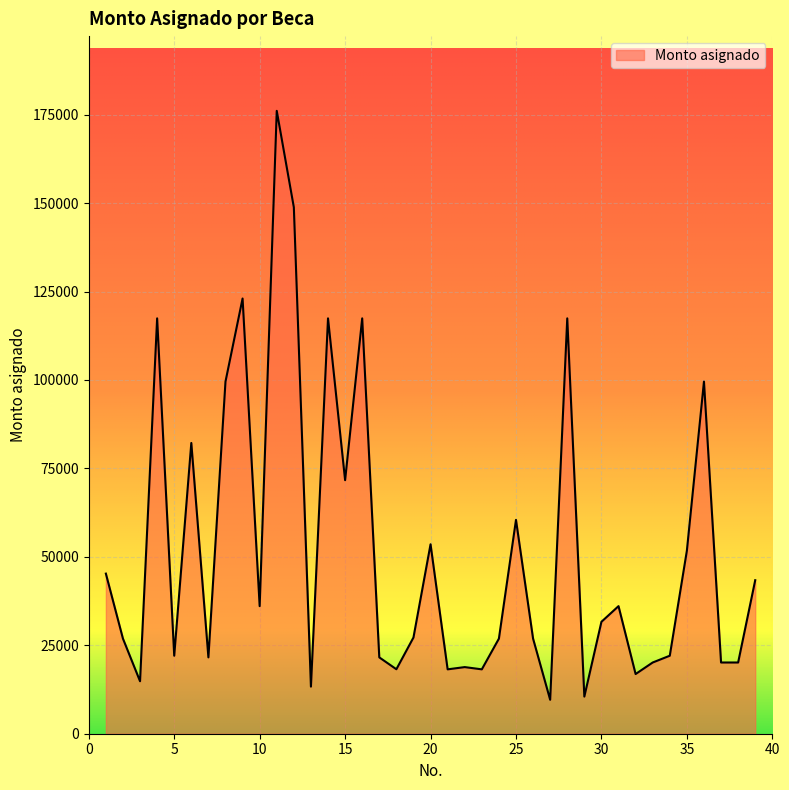

What is the difference between the maximum and minimum values?

166485.0